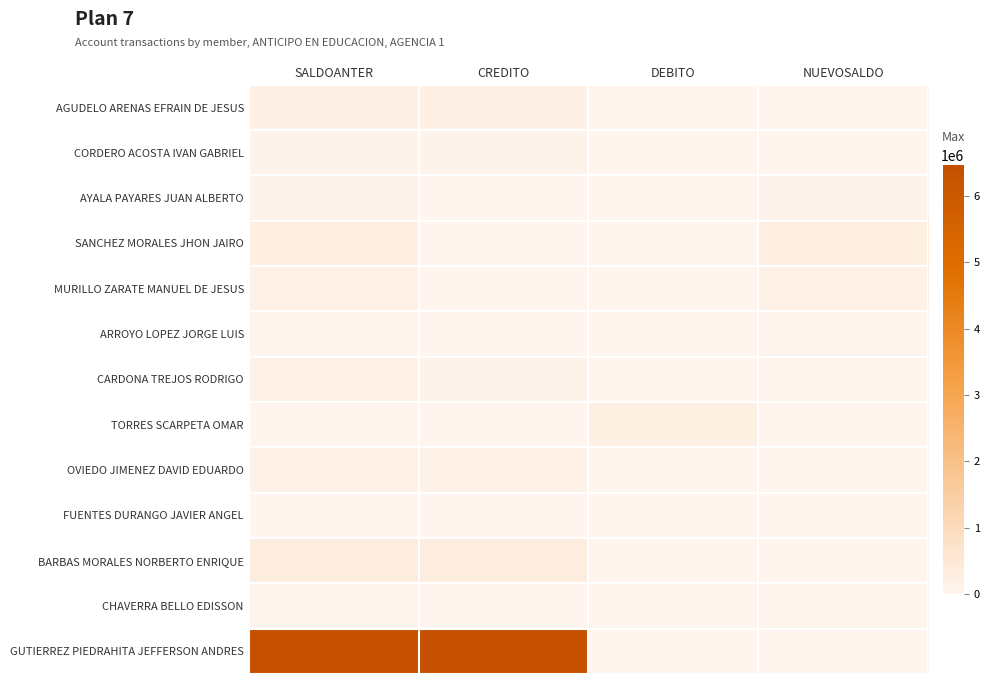

How many series are shown in this chart?

13